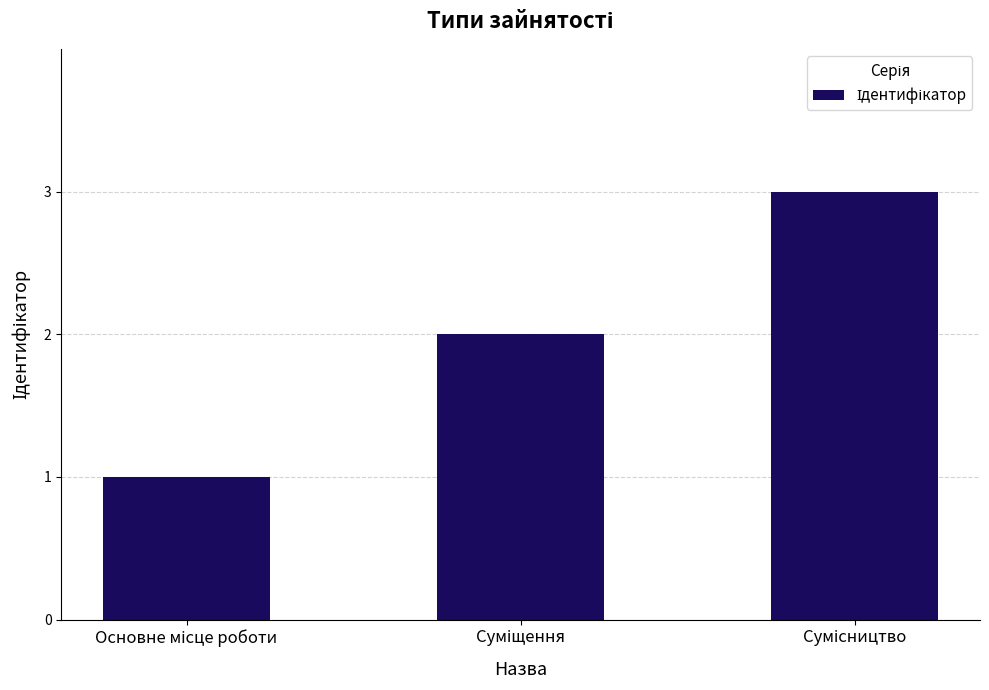

What is the greatest value displayed?

3